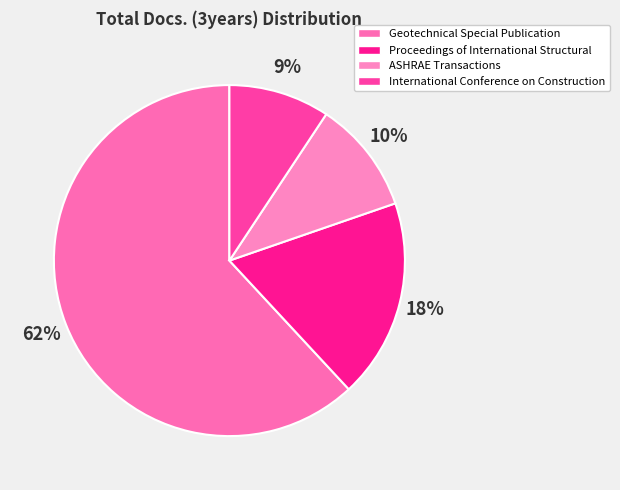

Count the number of slices in the pie.

4